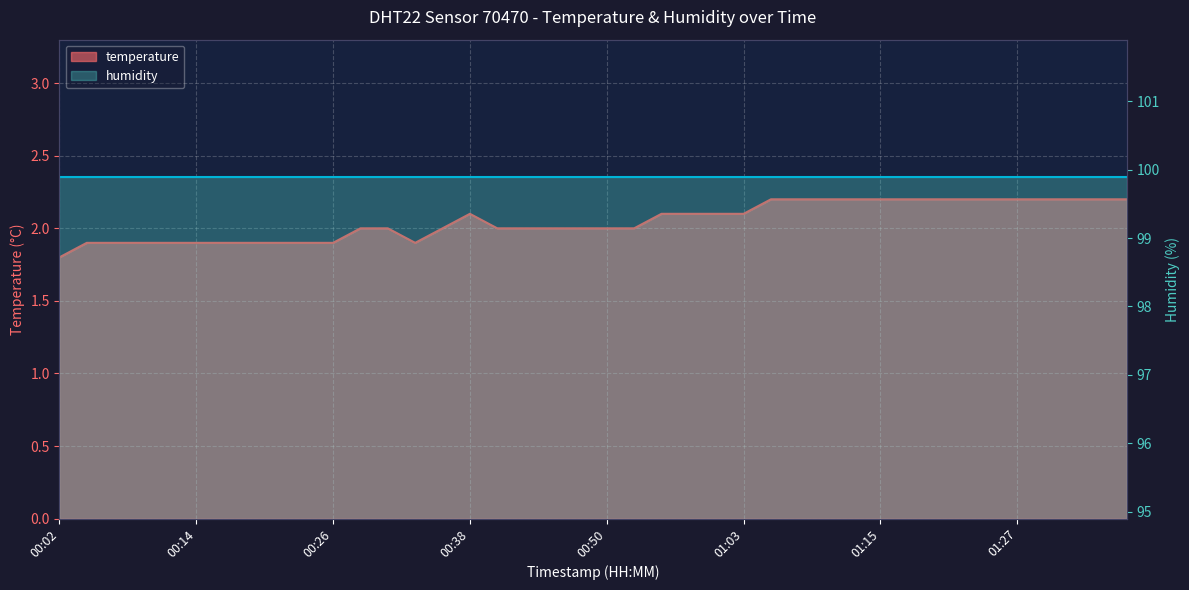

The chart shows a value of 2.0 at 00:28. True or false?

True